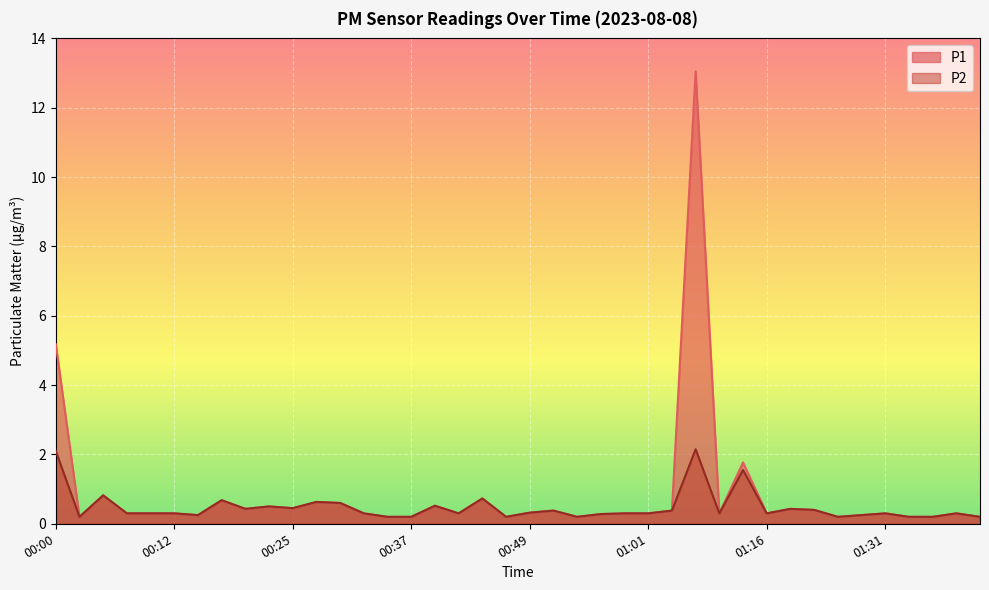

What position from the right is 01:26?

7